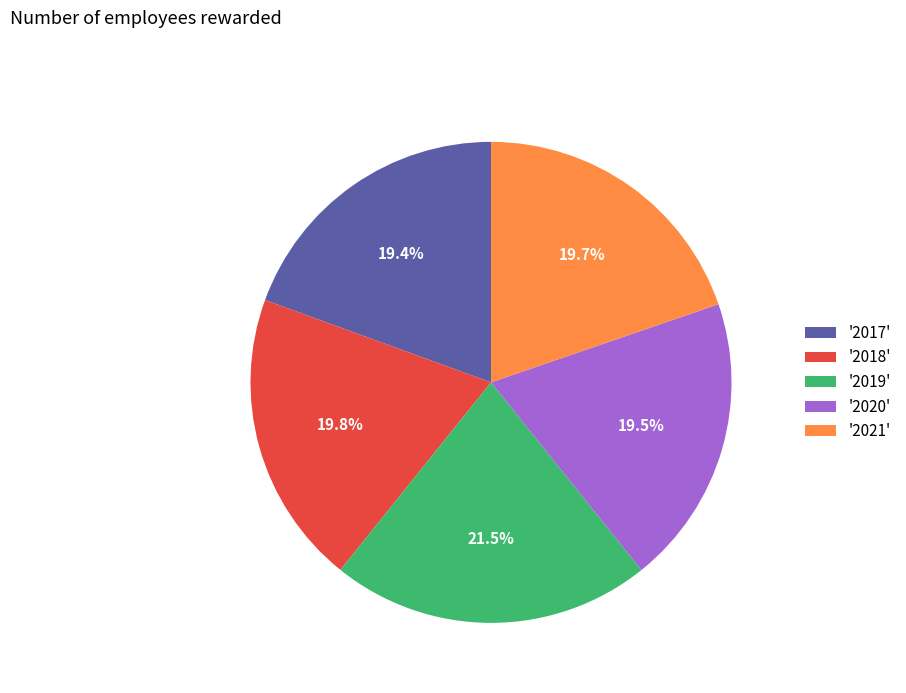

Which slice is the largest?

'2019'